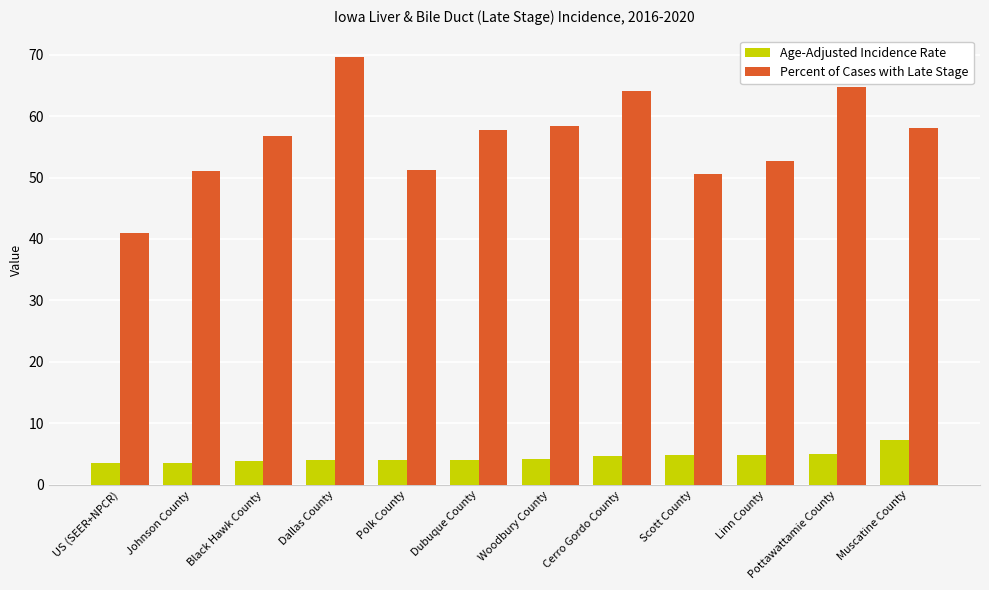

What is the value of the Percent of Cases with Late Stage bar at the 6th from the left?

57.8